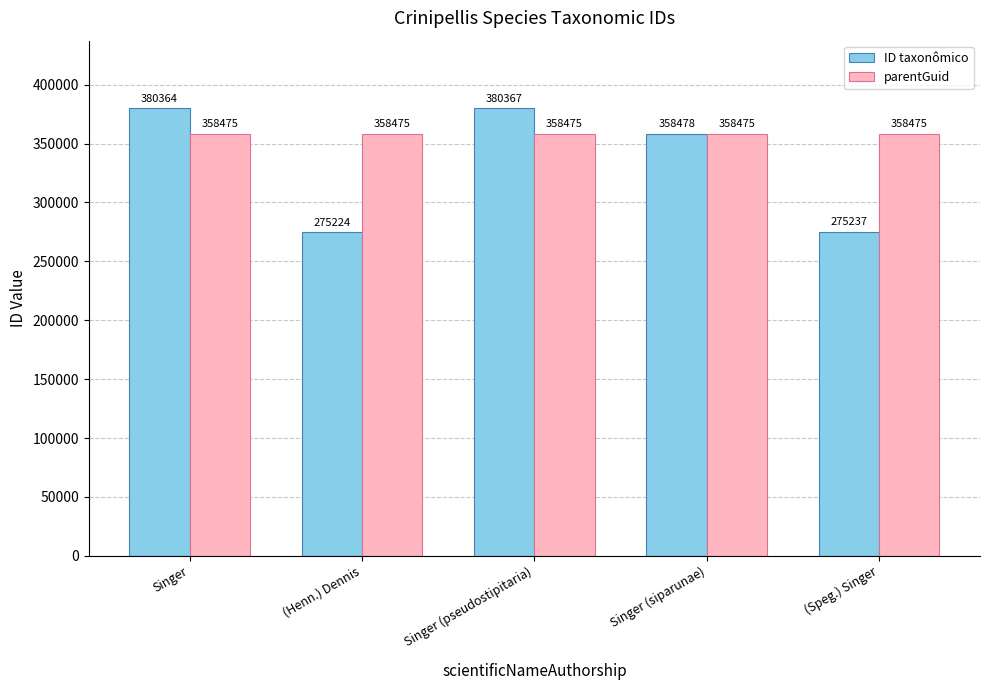

Which series has the largest total across all categories?

parentGuid